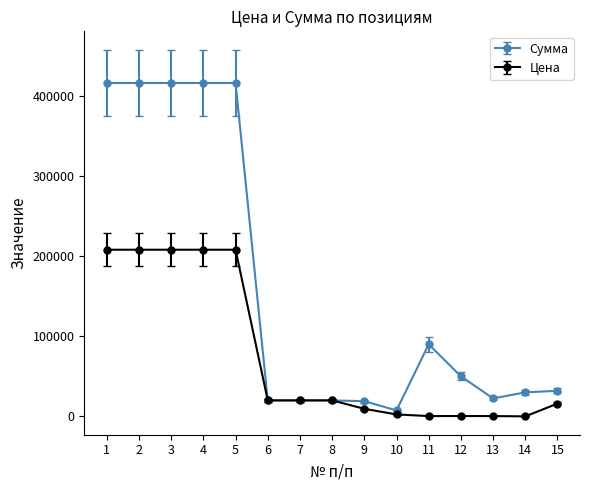

What is the maximum value shown in the chart?

416000